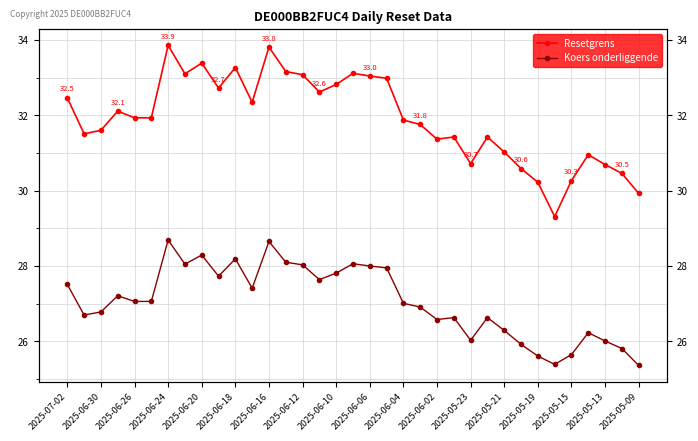

Reading left to right, extract all data points from this chart.

Resetgrens: 32.5	31.5	31.6	32.1	31.9	31.9	33.9	33.1	33.4	32.7	33.3	32.3	33.8	33.2	33.1	32.6	32.8	33.1	33.0	33.0	31.9	31.8	31.4	31.4	30.7	31.4	31.0	30.6	30.2	29.3	30.3	31.0	30.7	30.5	29.9
Koers onderliggende: 27.5	26.7	26.8	27.2	27.1	27.1	28.7	28.1	28.3	27.7	28.2	27.4	28.6	28.1	28.0	27.6	27.8	28.1	28.0	27.9	27.0	26.9	26.6	26.6	26.0	26.6	26.3	25.9	25.6	25.4	25.6	26.2	26.0	25.8	25.4